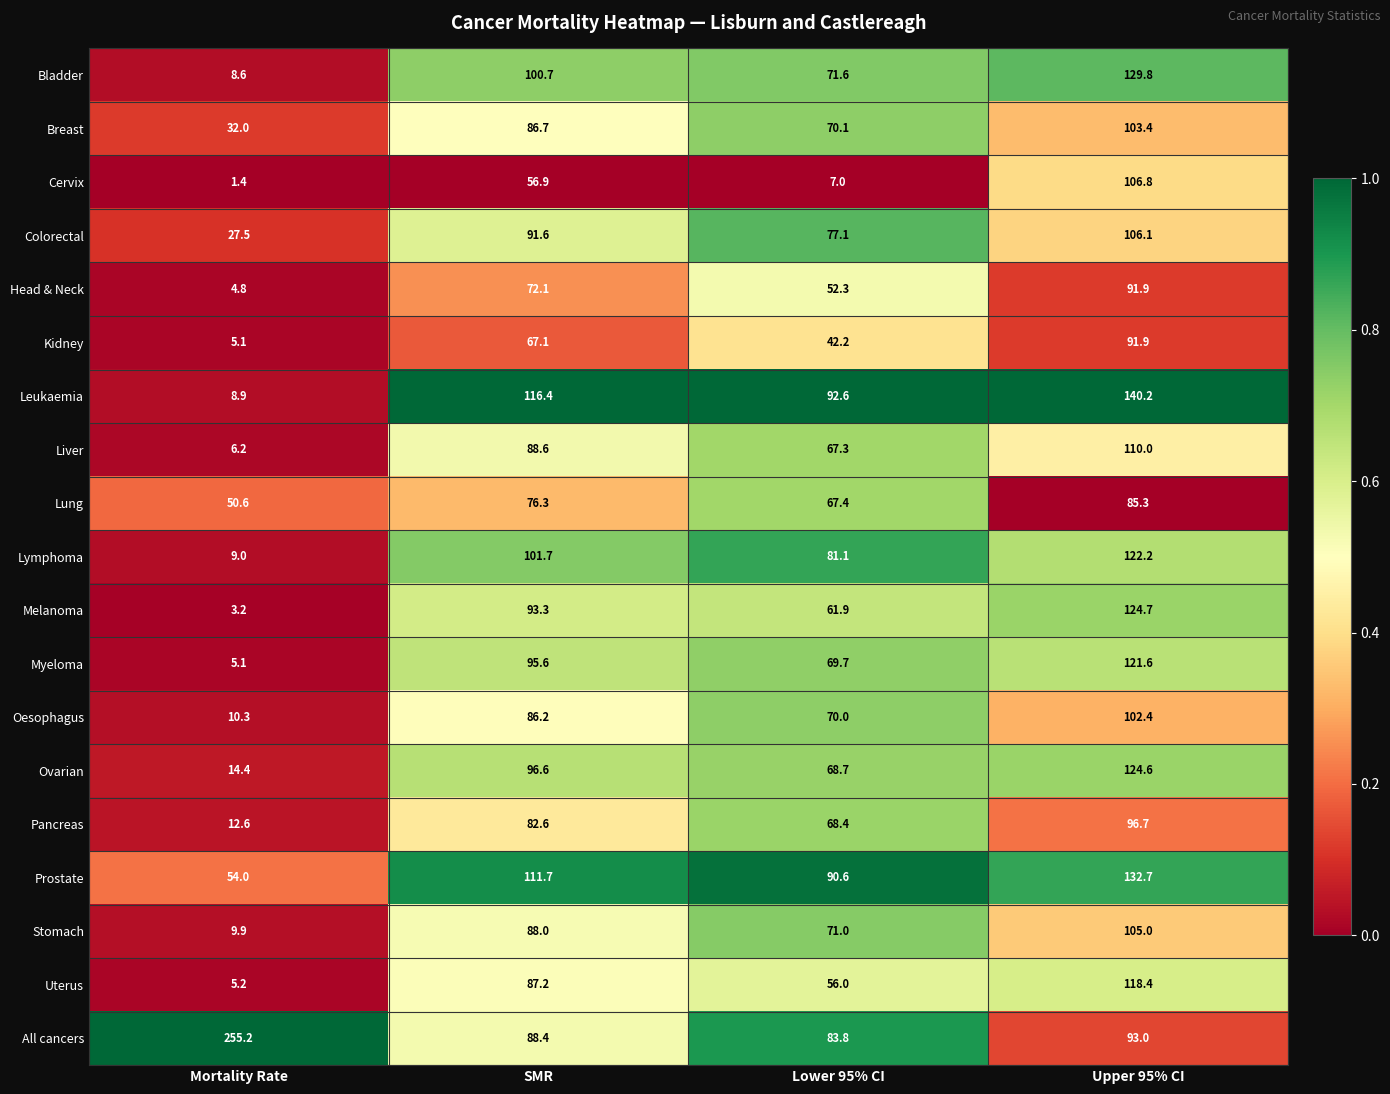

Which series has the widest spread of values?

All cancers